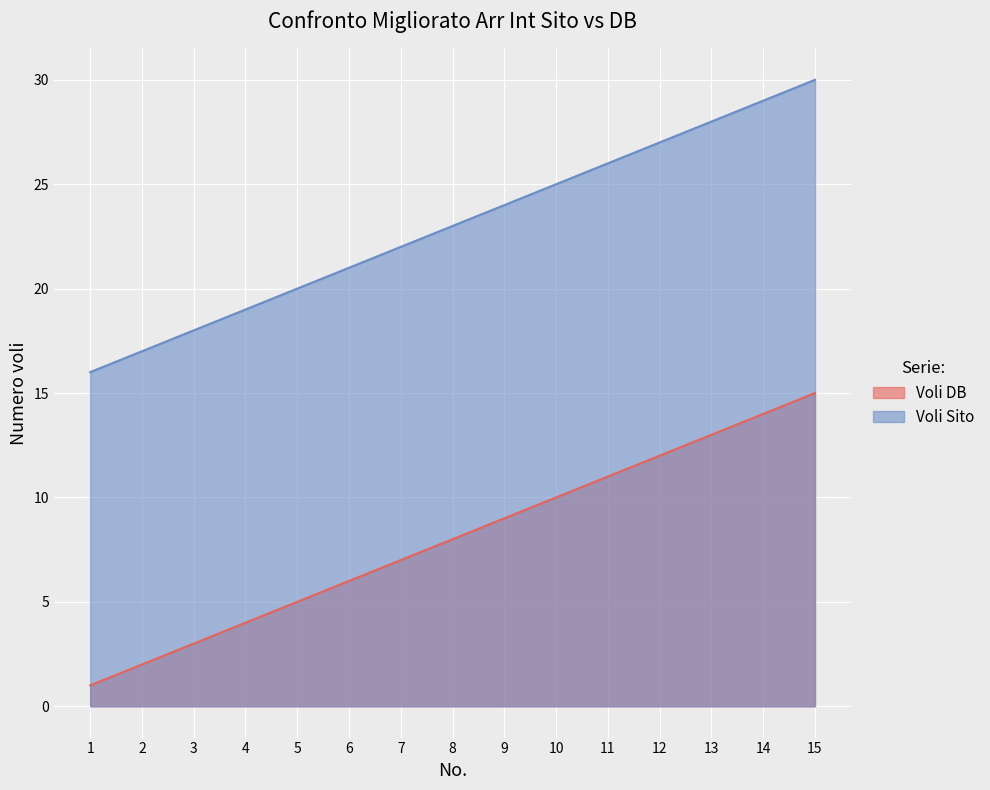

Reading right to left, what are all the values shown in this chart?

Voli DB: 15=15	14=14	13=13	12=12	11=11	10=10	9=9	8=8	7=7	6=6	5=5	4=4	3=3	2=2	1=1
Voli Sito: 15=30	14=29	13=28	12=27	11=26	10=25	9=24	8=23	7=22	6=21	5=20	4=19	3=18	2=17	1=16